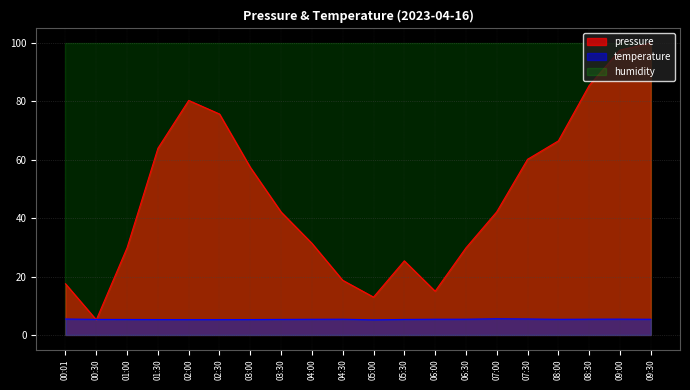

How many data points does each series have?

20